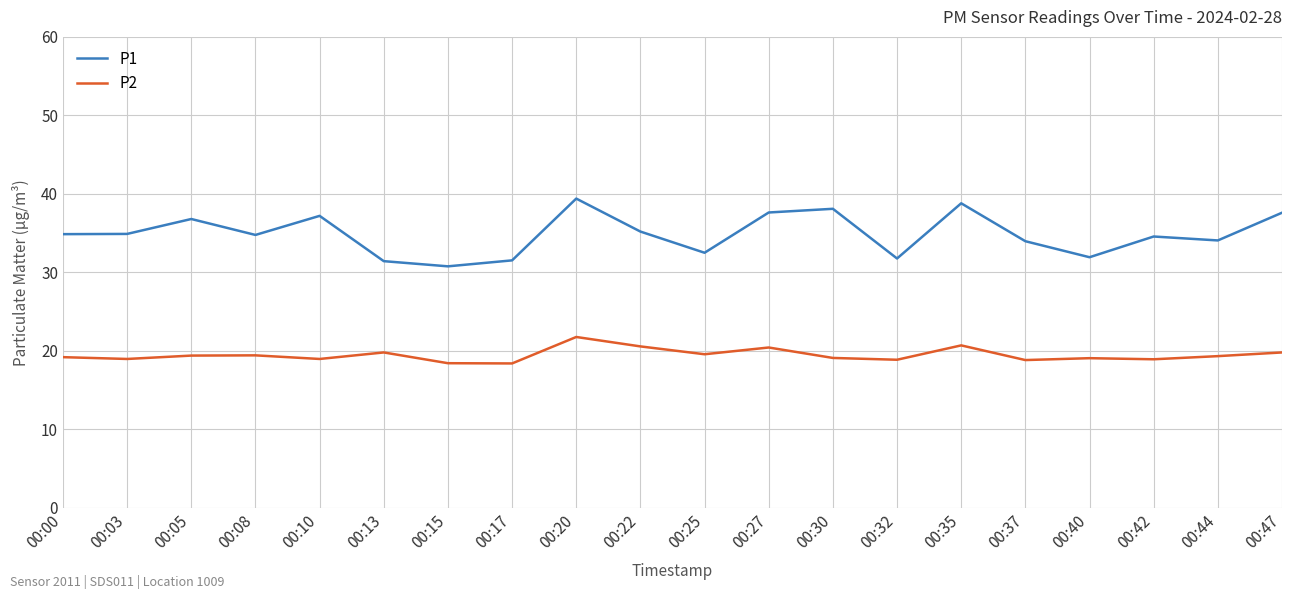

Which series has the widest spread of values?

P1